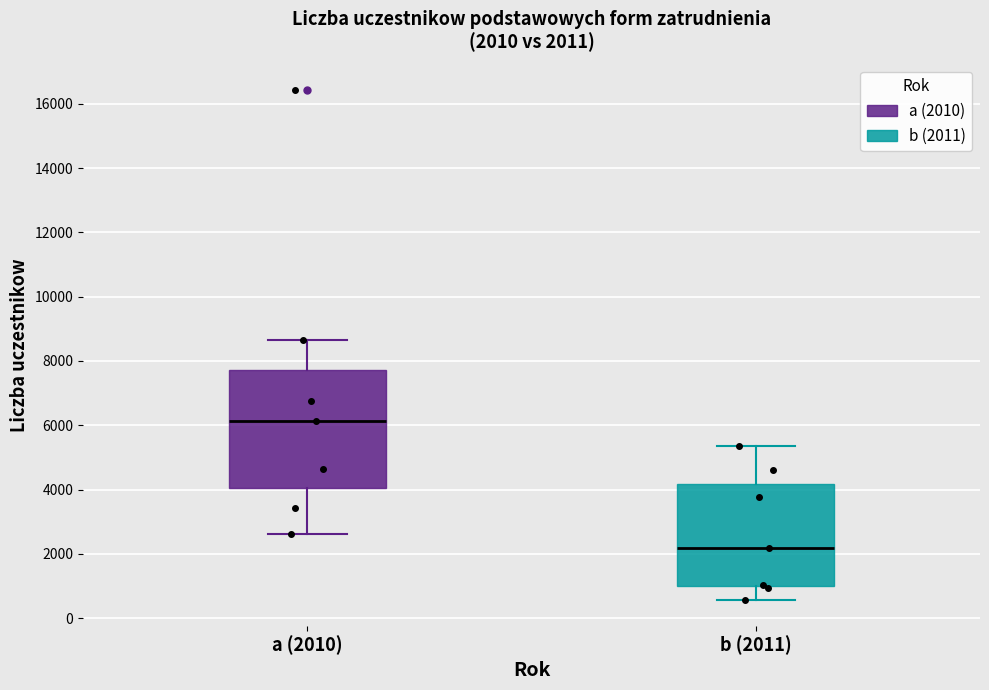

Which box's median line is the lowest?

b (2011)